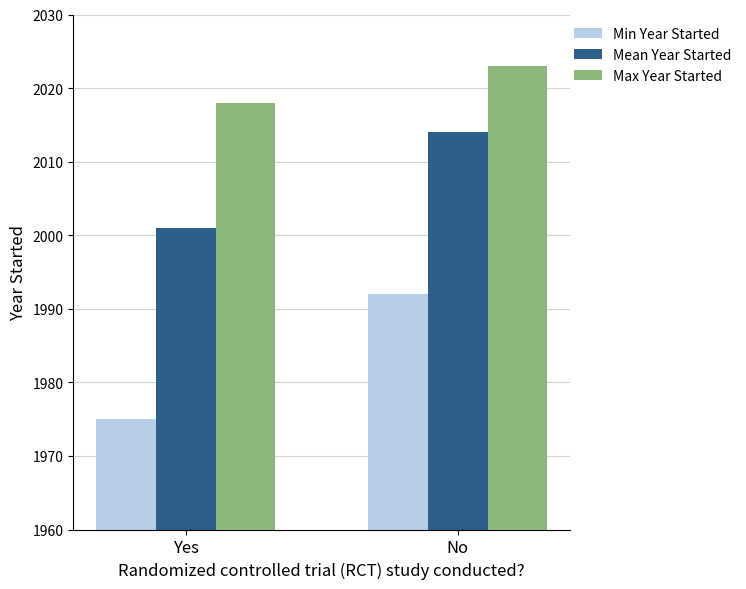

How many groups of bars are there?

2